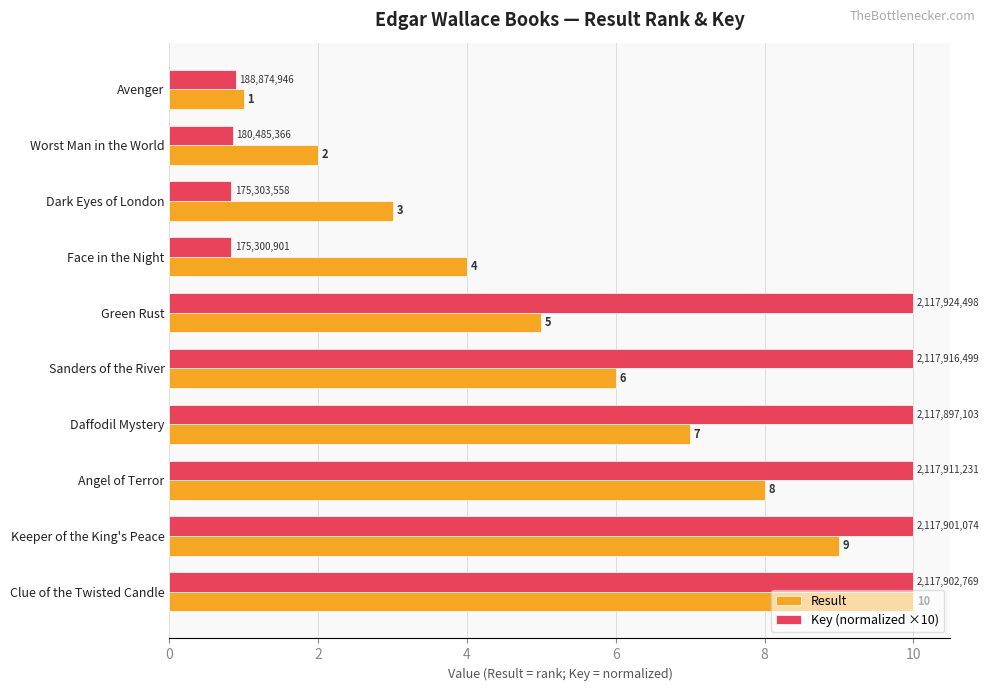

Rank the series by their average value, from lowest to highest.

Result, Key (normalized ×10)